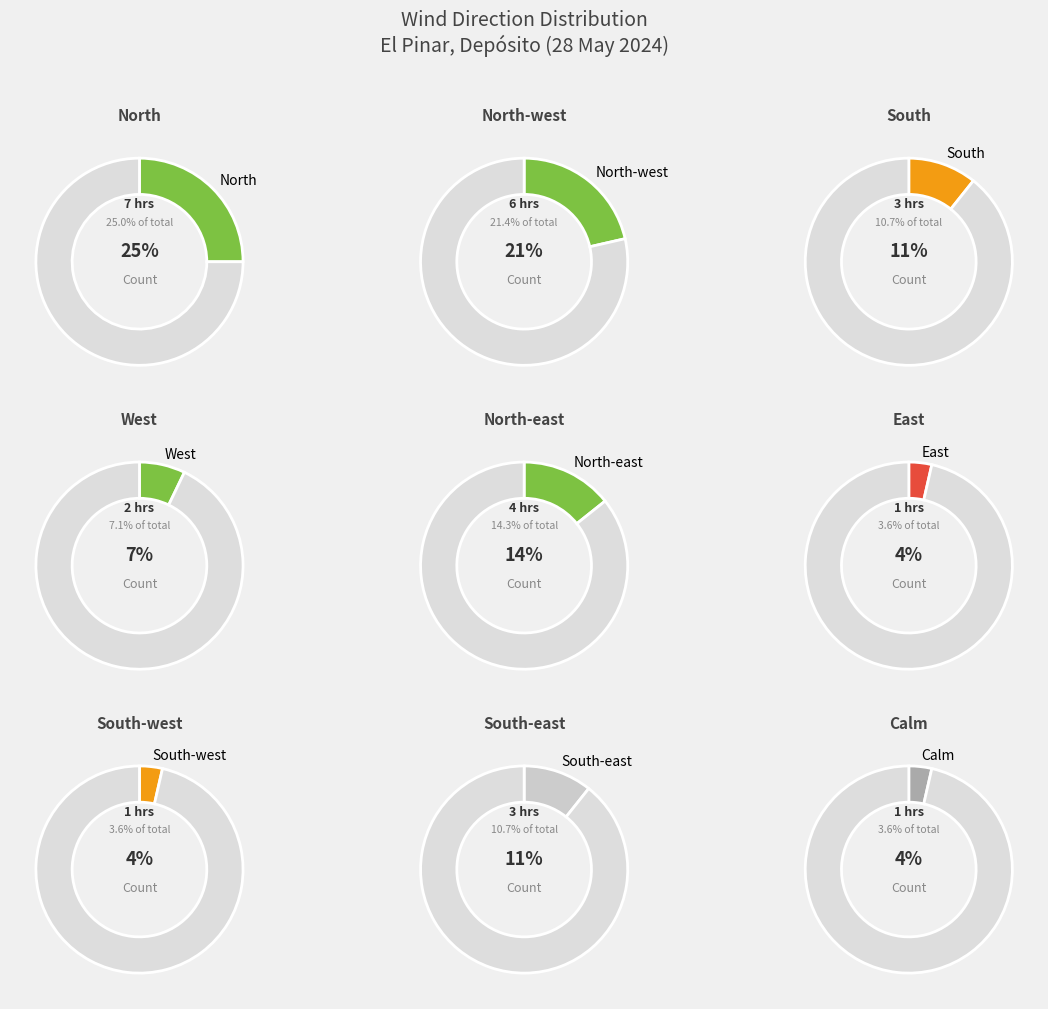

What is the change in value from North-west to South-west?

-5